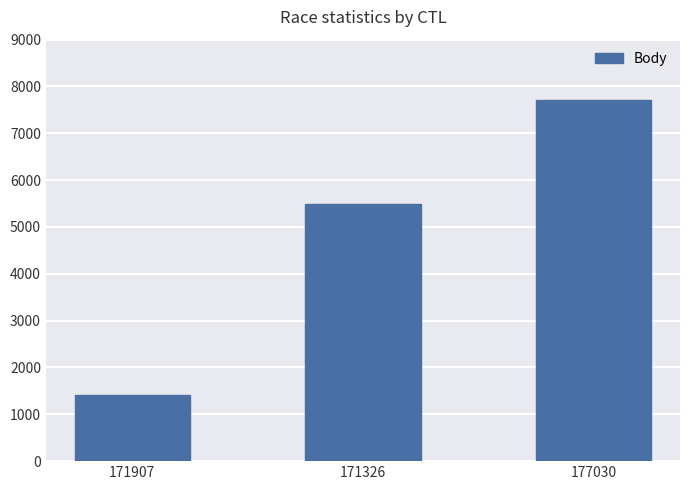

Read the value at 171326, to the nearest 10.

5490